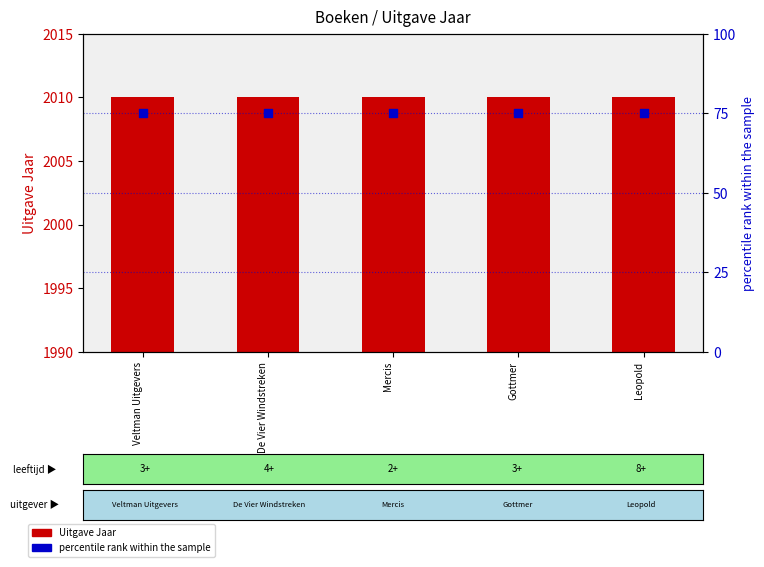

What is the total value across all series at Veltman Uitgevers?

2085